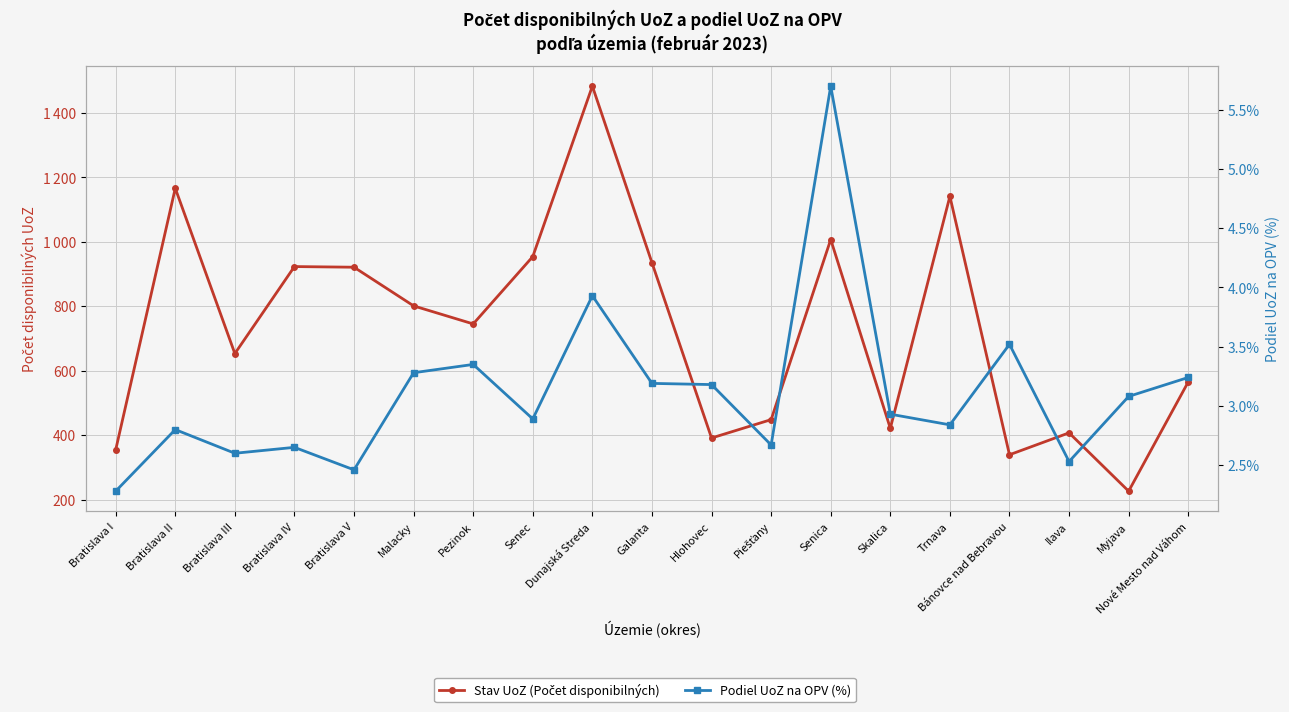

What are all the series names shown in the legend?

Stav UoZ (Počet disponibilných), Podiel UoZ na OPV (%)